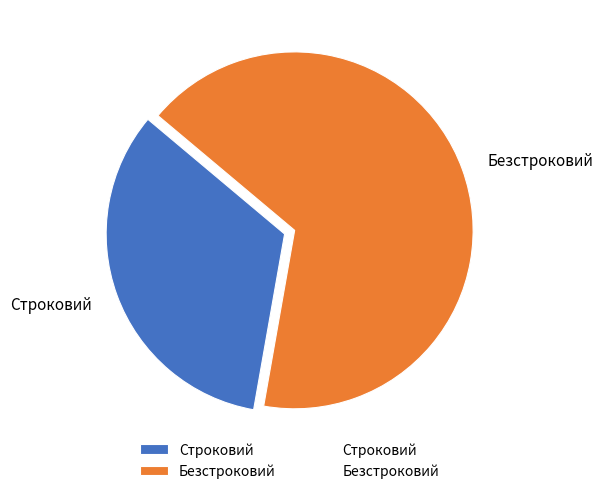

To the nearest percent, what portion does Строковий represent?

33%